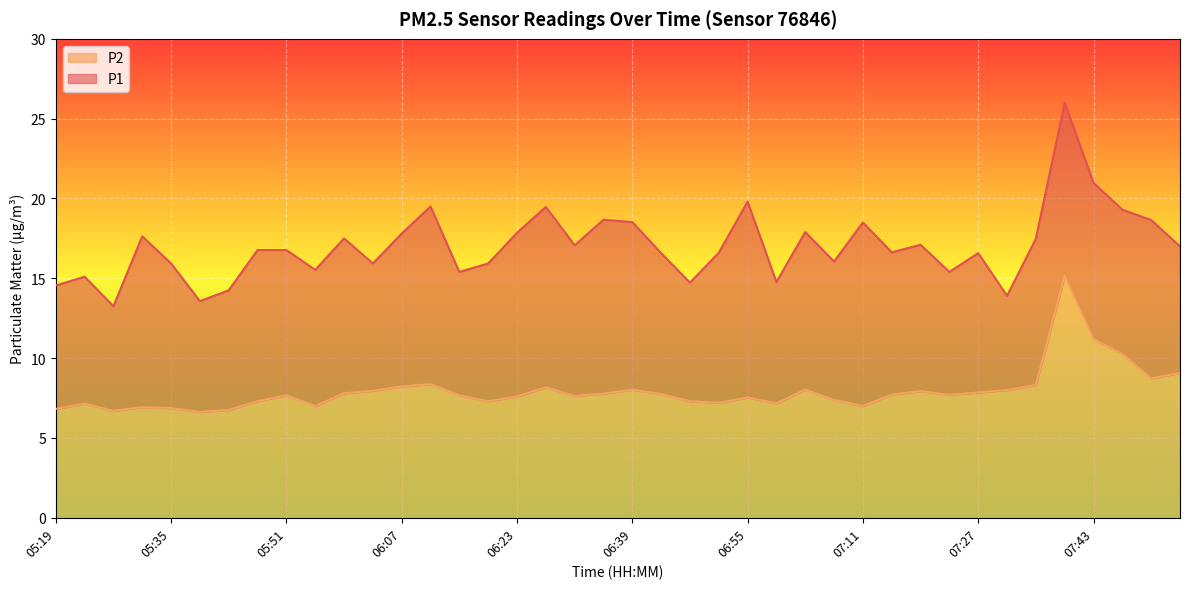

True or false: P2 and P1 intersect in this chart.

False